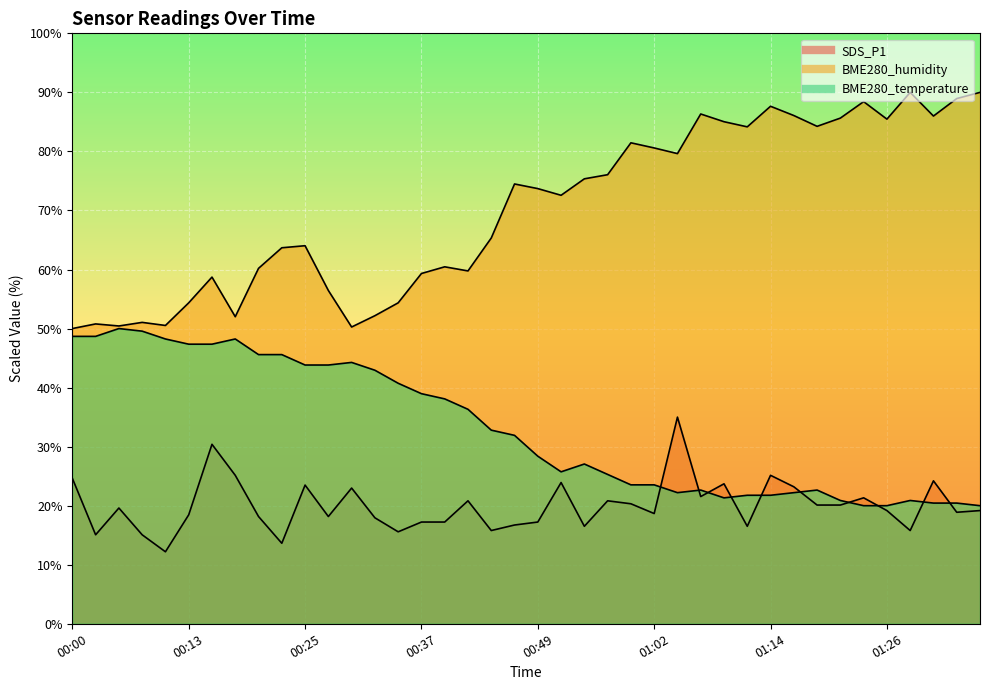

At which label does BME280_temperature reach its peak?

00:05